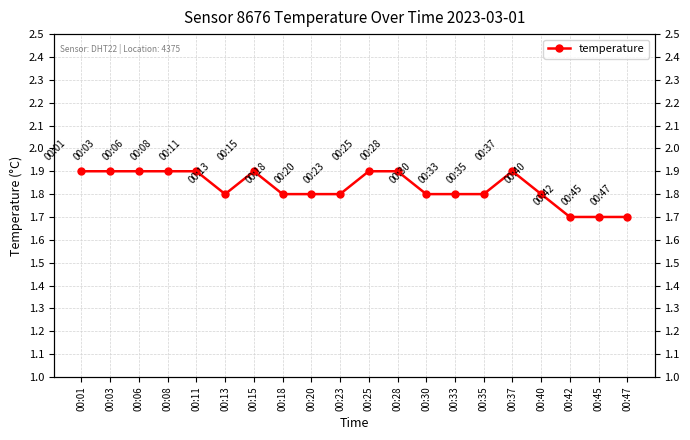

What is the sum of all values?

36.6